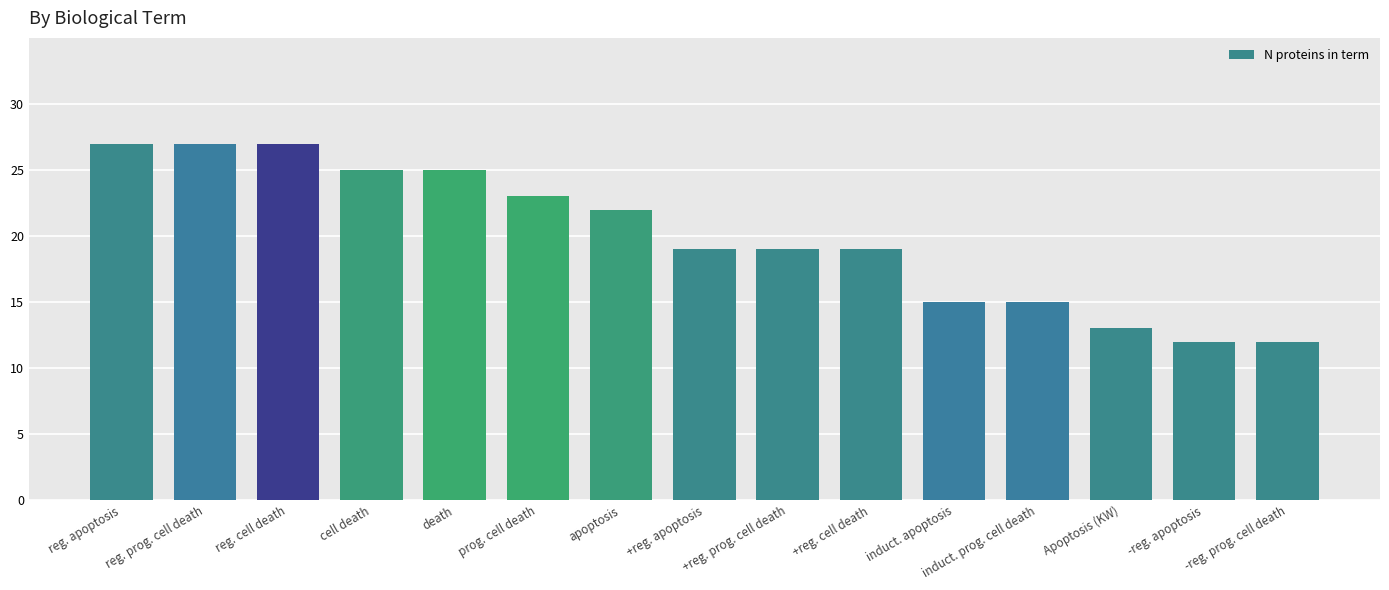

What is the minimum value shown in the chart?

12